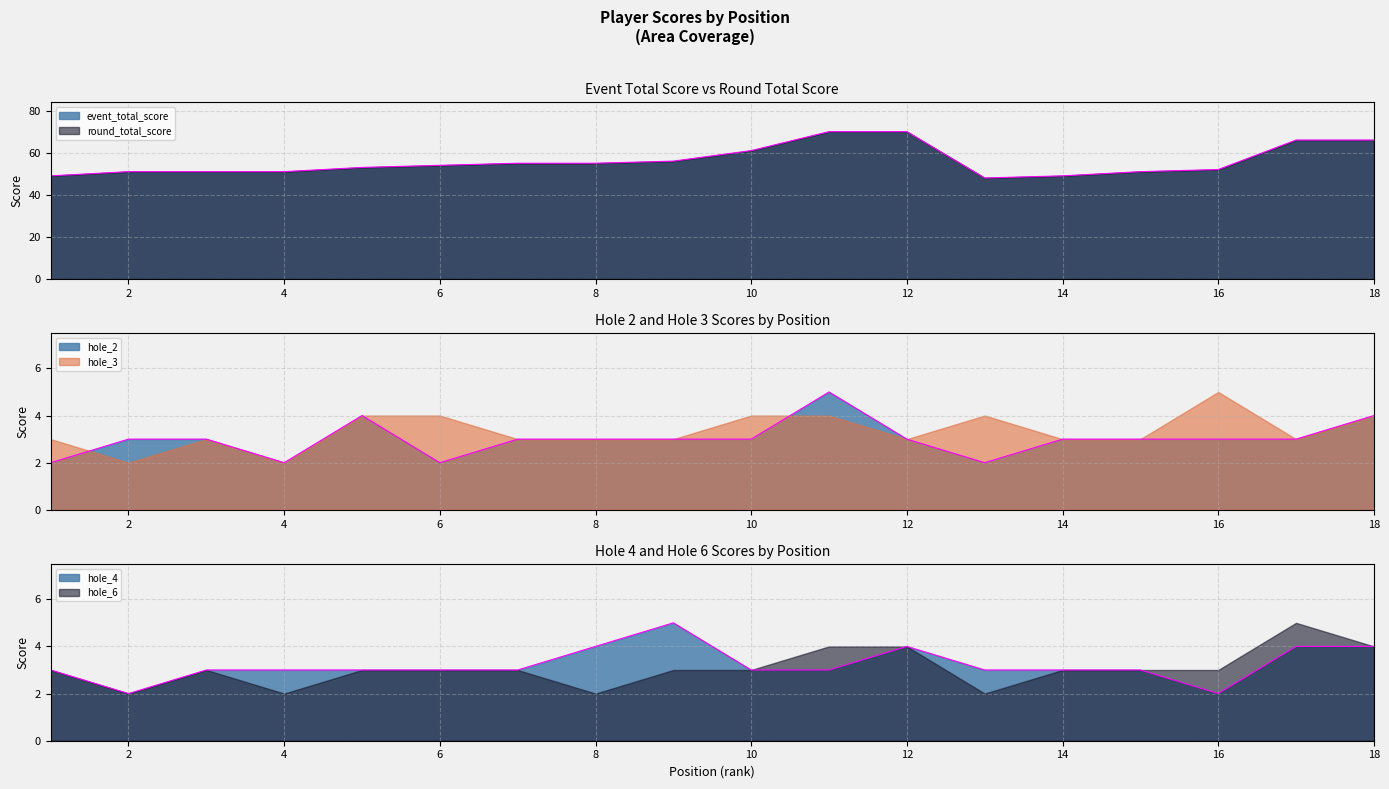

How many lines are shown in the chart?

3